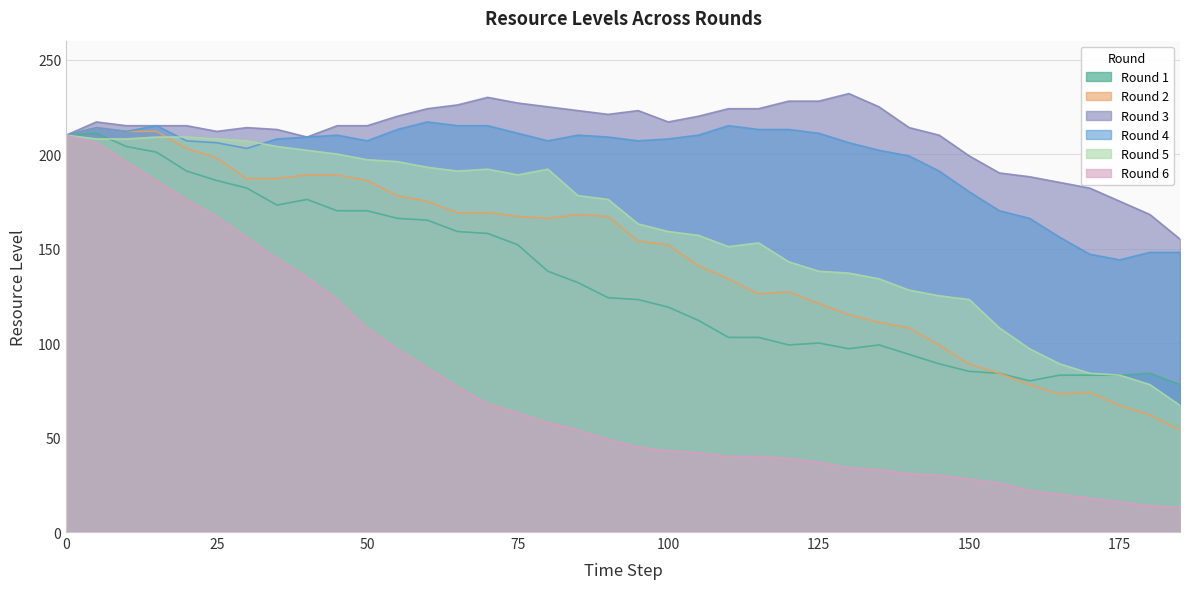

At which category does the chart reach its peak across all series?

130